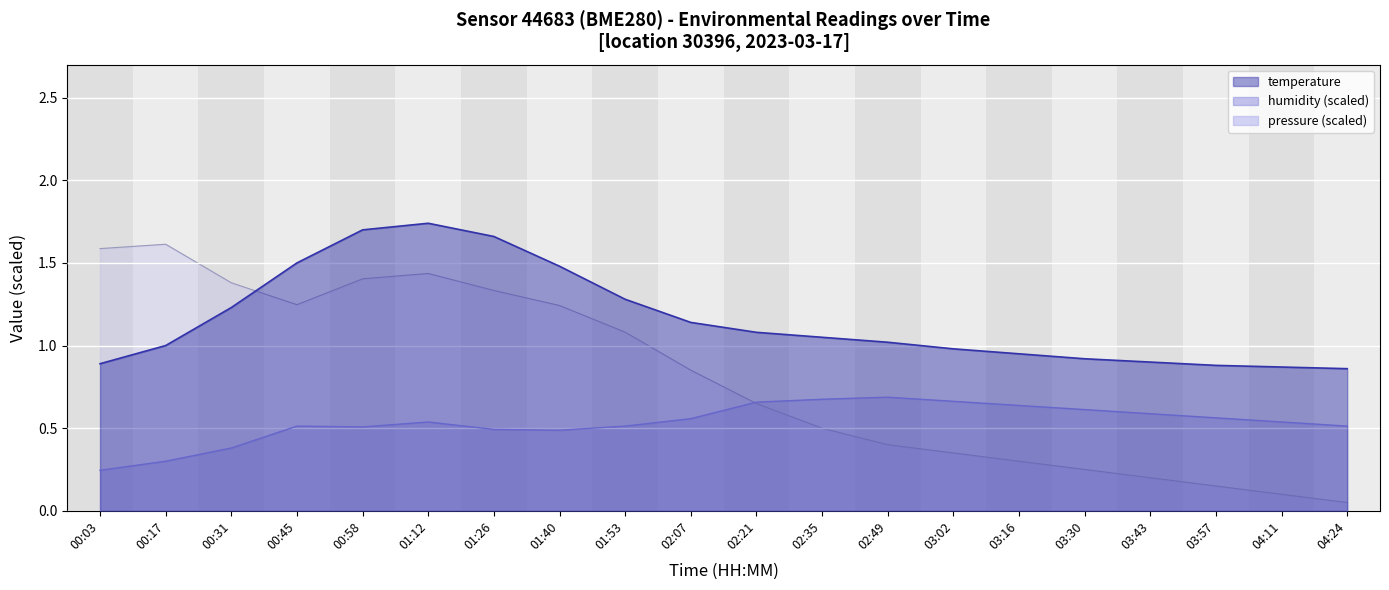

Where is the first local minimum for humidity?

00:58